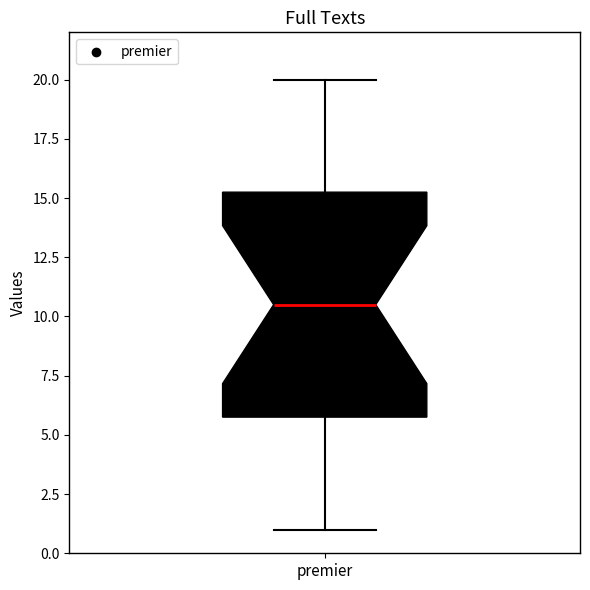

Transcribe this box plot: give where the median line is, the range the box spans, and where the two whiskers end, as read against the y-axis. The values are not printed on the chart, so give them approximately, as read against the axis.

median 10.5, box 6.0 to 15.5, whiskers 1.0 to 20.0